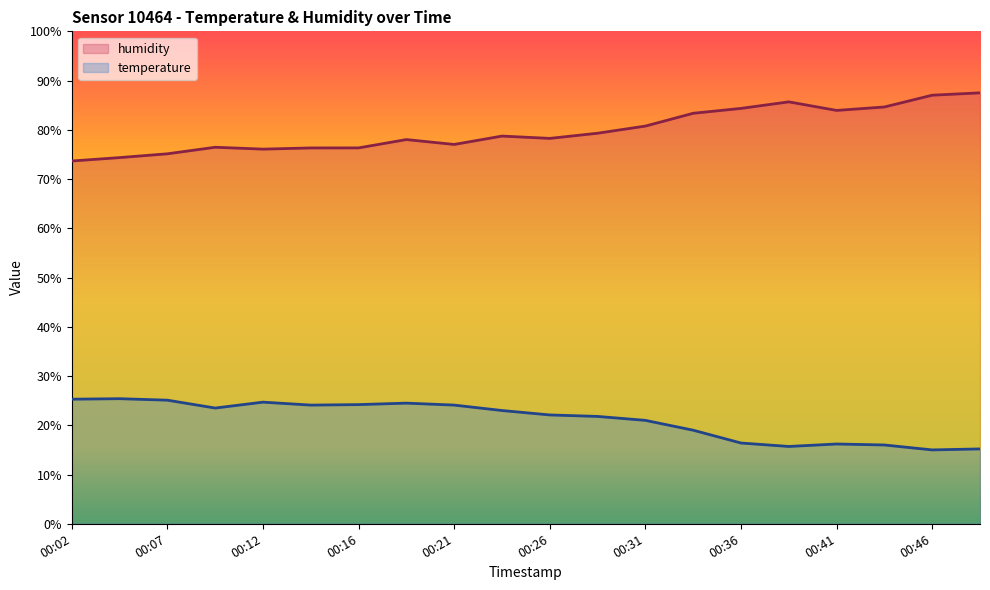

Rank the series by their average value, from lowest to highest.

temperature, humidity